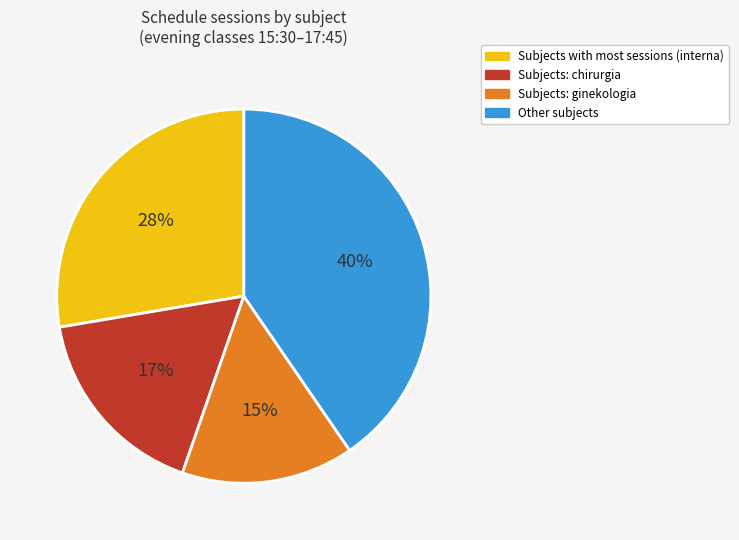

Is there a majority slice in this chart?

No